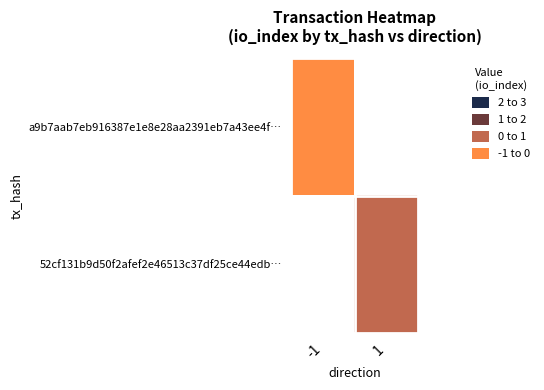

List the labels in order of 52cf131b9d50f2afef2e46513c37df25ce44edb… value, largest first.

-1, 1